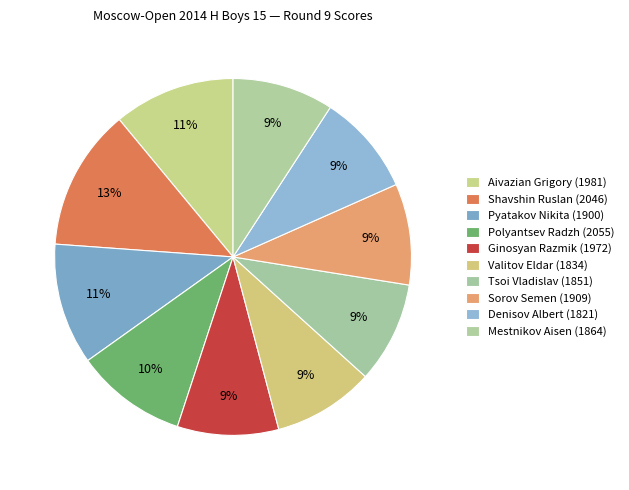

What percentage is NOT represented by Polyantsev Radzh (2055)?

89.9%